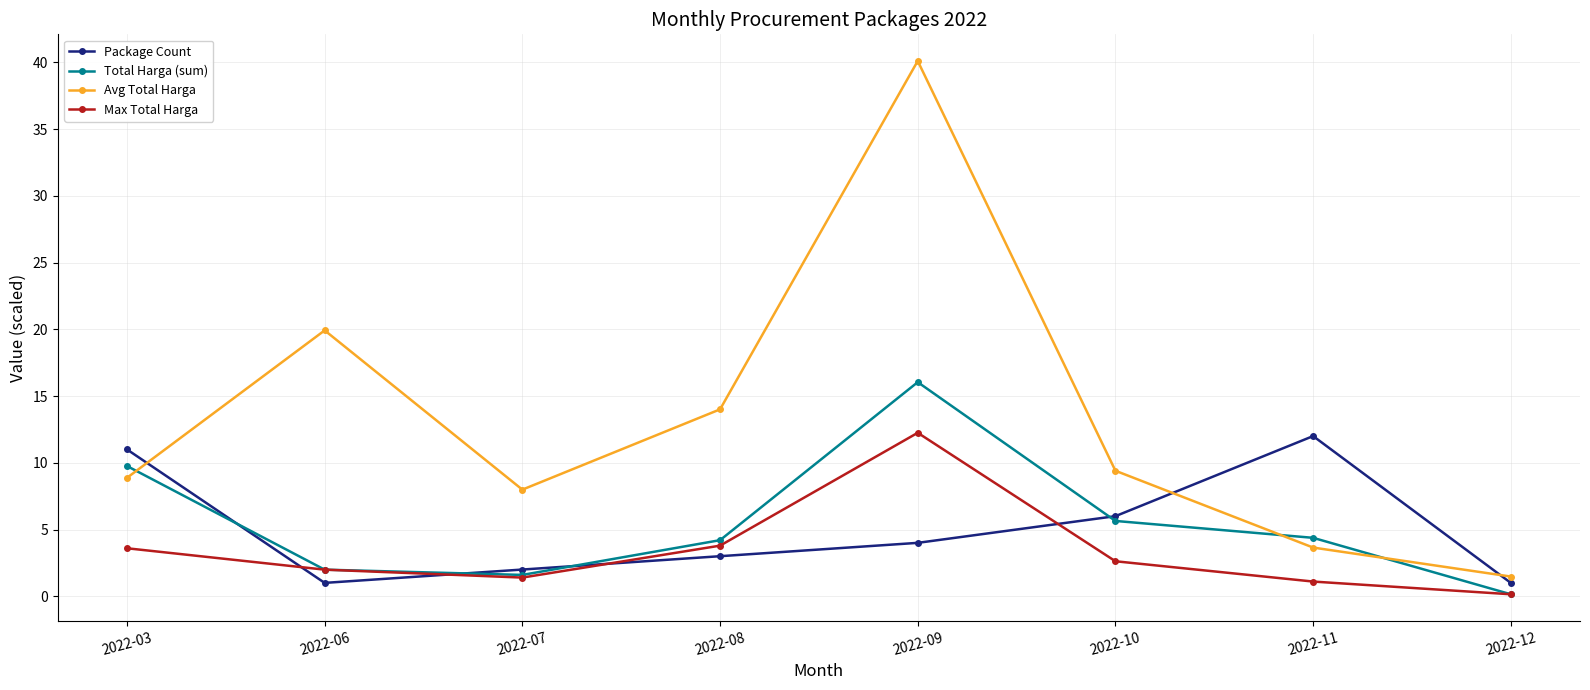

The Total Harga (sum) series shows 2.7 at 2022-11. True or false?

False